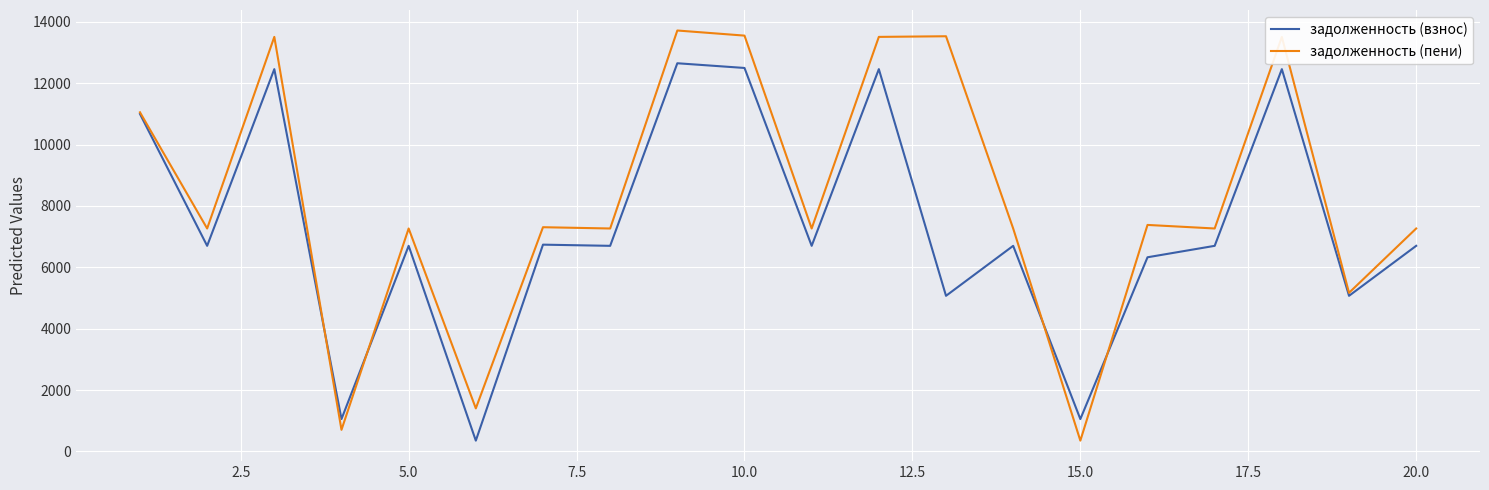

Which series has the largest total across all categories?

задолженность (пени)